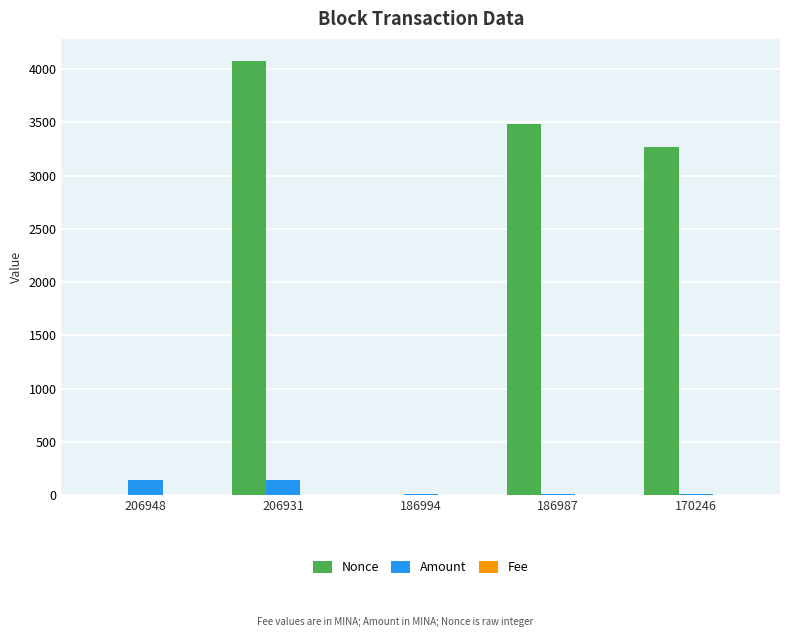

Count the number of categories in the chart.

5